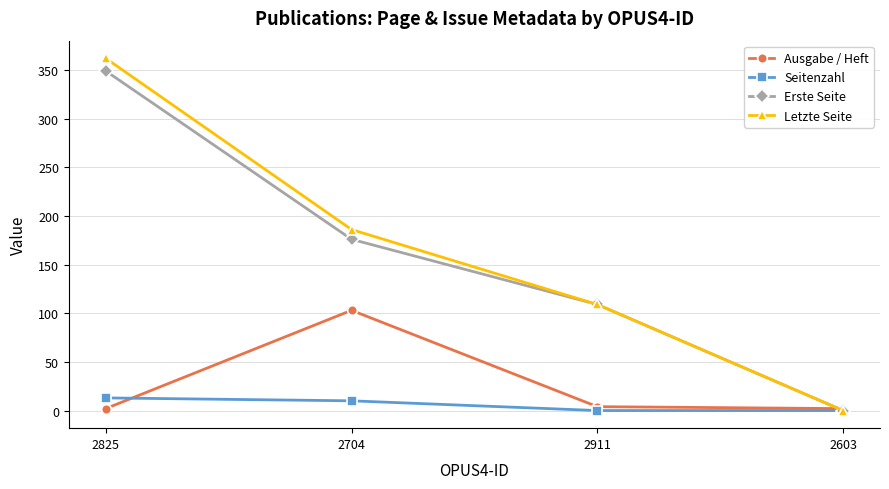

How many intersections are there between Letzte Seite and Ausgabe / Heft?

1